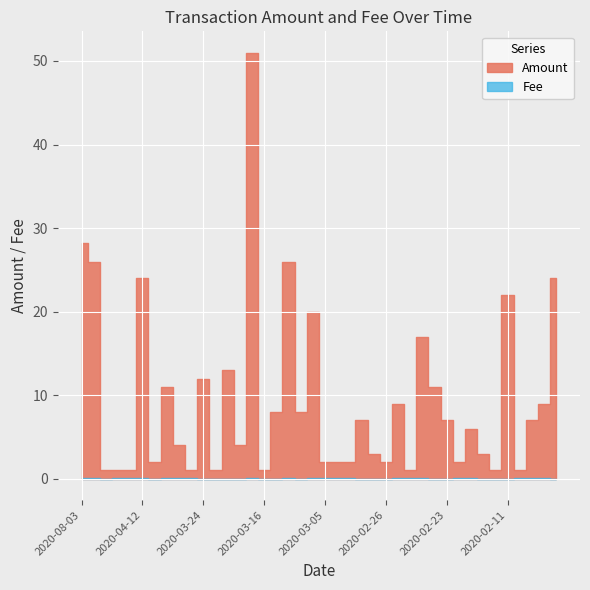

What is the difference between the highest and lowest values at 2020-03-05?

1.9